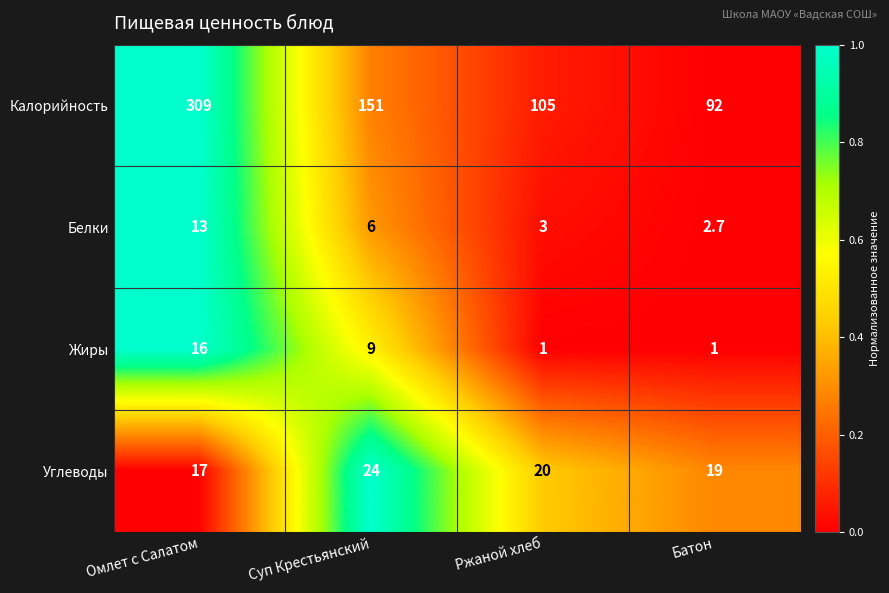

Reading left to right, what are all the values shown in this chart?

Калорийность: Омлет с Салатом=309.0	Суп Крестьянский=151.0	Ржаной хлеб=105.0	Батон=92.0
Белки: Омлет с Салатом=13.0	Суп Крестьянский=6.0	Ржаной хлеб=3.0	Батон=2.7
Жиры: Омлет с Салатом=16.0	Суп Крестьянский=9.0	Ржаной хлеб=1.0	Батон=1.0
Углеводы: Омлет с Салатом=17.0	Суп Крестьянский=24.0	Ржаной хлеб=20.0	Батон=19.0